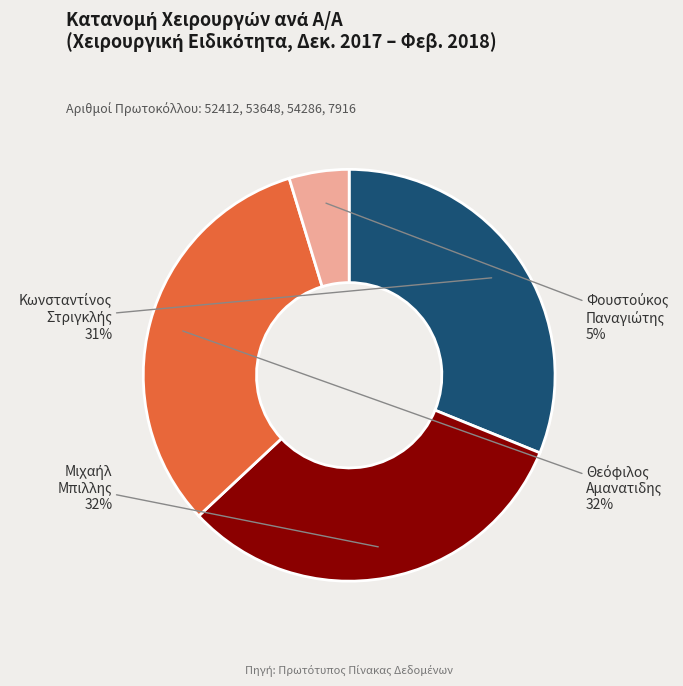

Does any single category account for the majority?

No